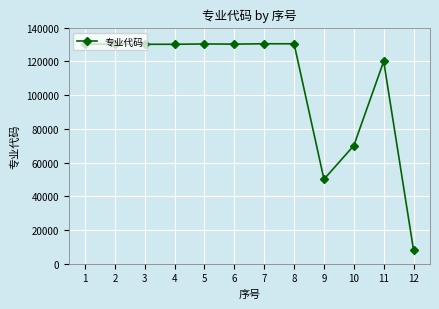

What is the value of the 6th point from the left?

130310